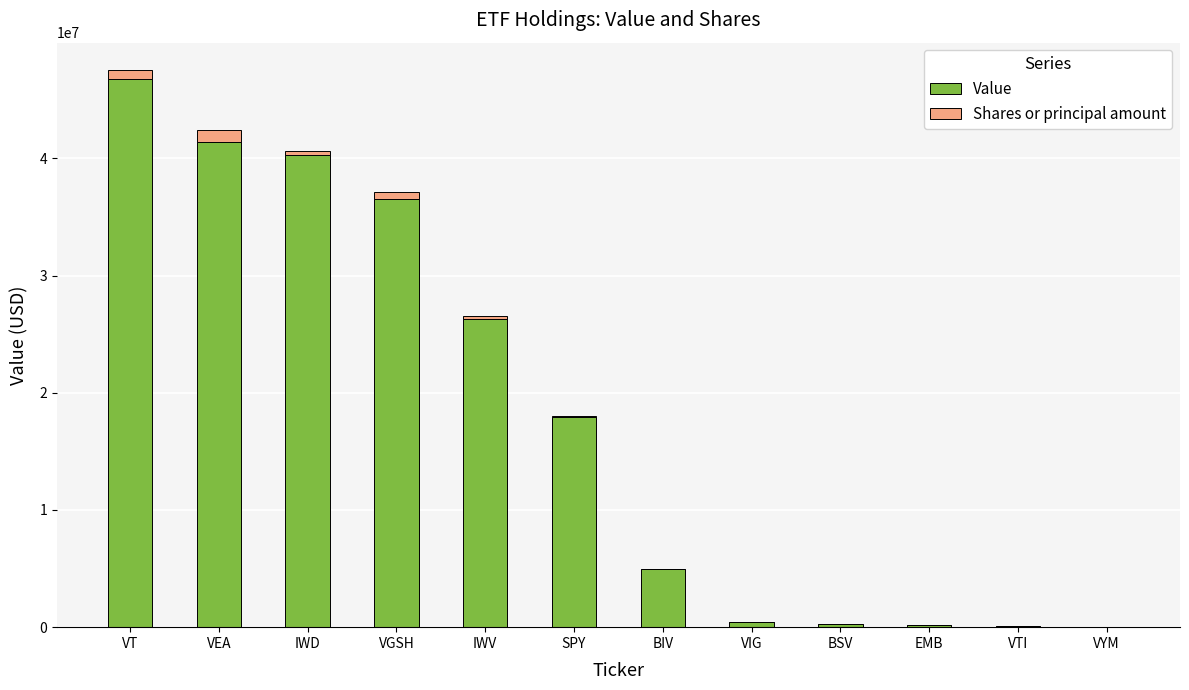

At which category is the sum across all series the highest?

VT